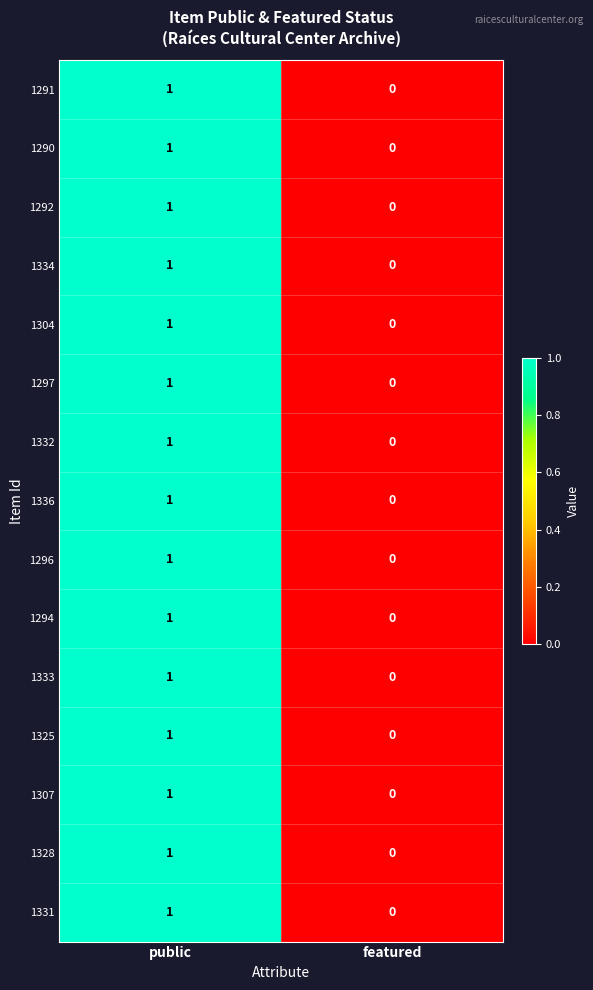

List the labels in order of 1291 value, largest first.

public, featured